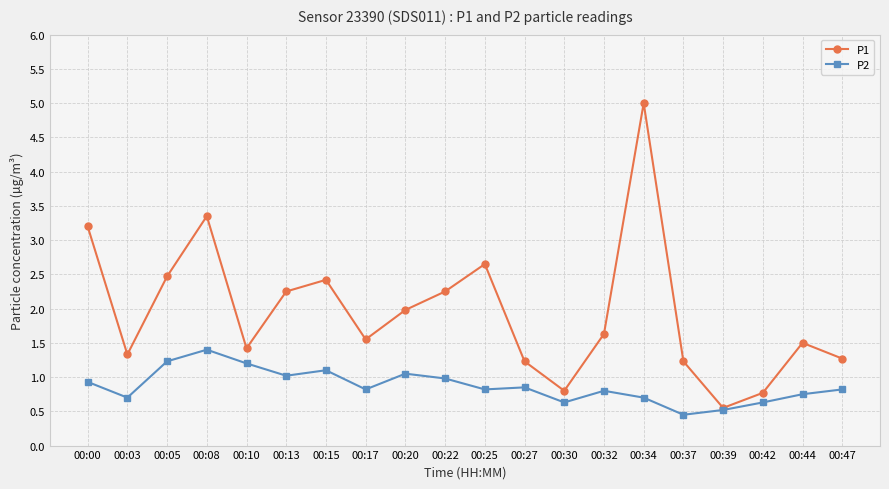

How many values in the P1 series are below 1?

3